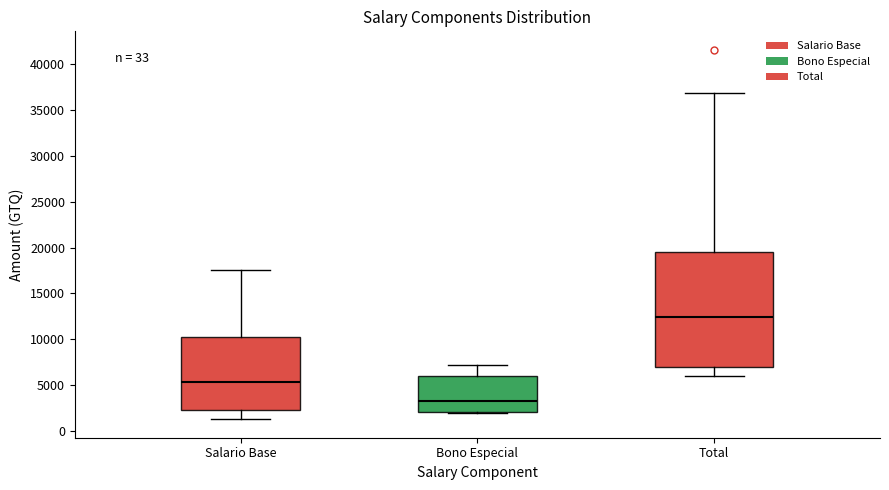

Reading left to right, transcribe this box plot: for each box, give where its median line is, the range the box spans, and where its two whiskers end, as read against the y-axis. The values are not printed on the chart, so give them approximately, as read against the axis.

Salario Base: median 5500, box 2500 to 10000, whiskers 1500 to 17500
Bono Especial: median 3500, box 2000 to 6000, whiskers 2000 to 7000
Total: median 12500, box 7000 to 19500, whiskers 6000 to 37000